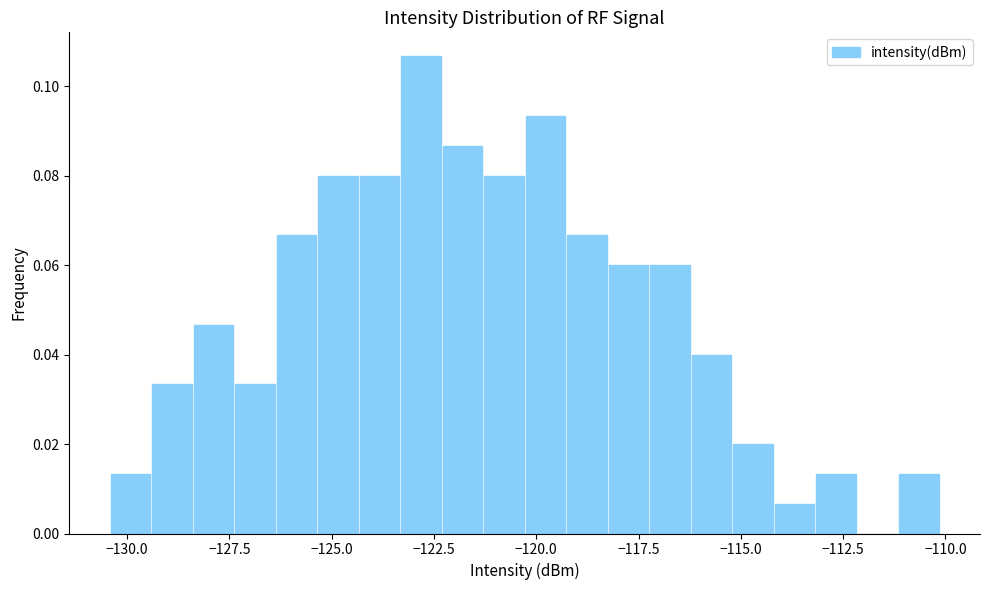

Around what value on the x-axis is the tallest bar? Give the approximate position of its centre, as read against the axis.

-123.0